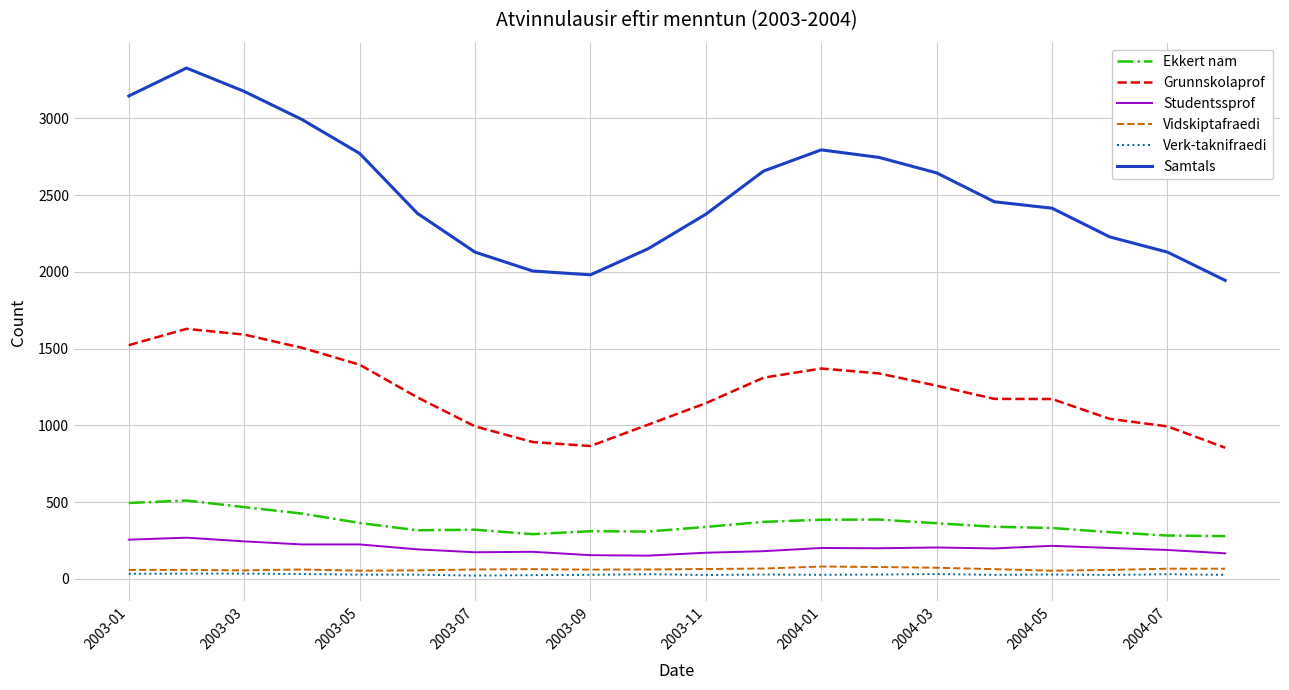

Does the chart have visible grid lines?

Yes